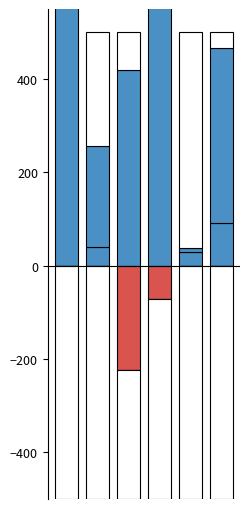

What are all the series names shown in the legend?

Přirozený přírůstek, Saldo migrace